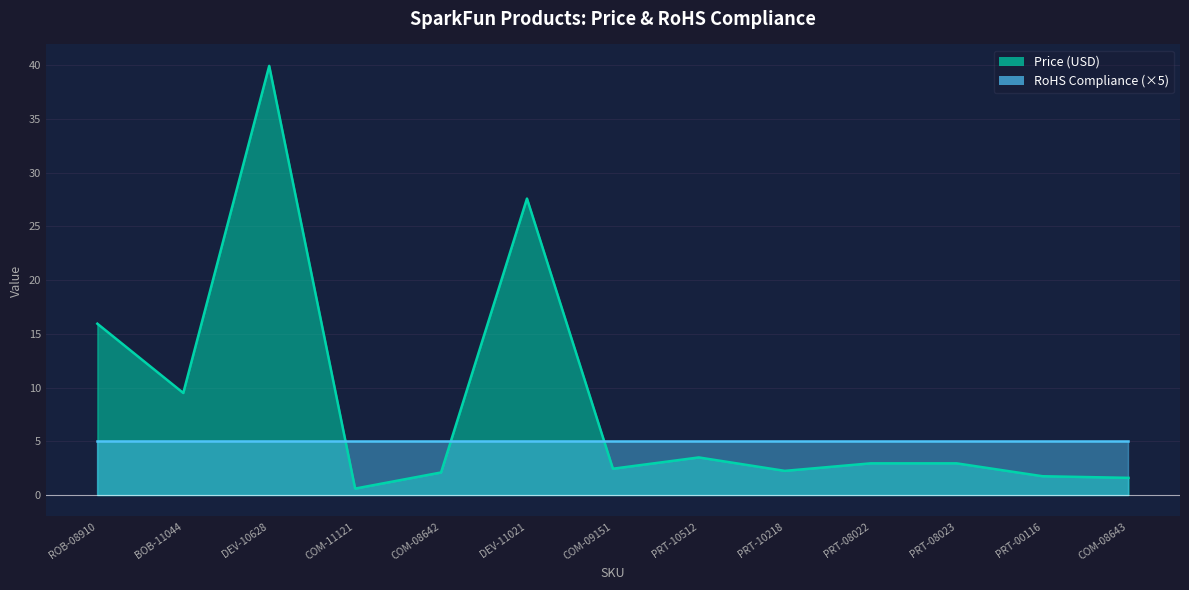

What value does the data have at COM-11121?

0.6